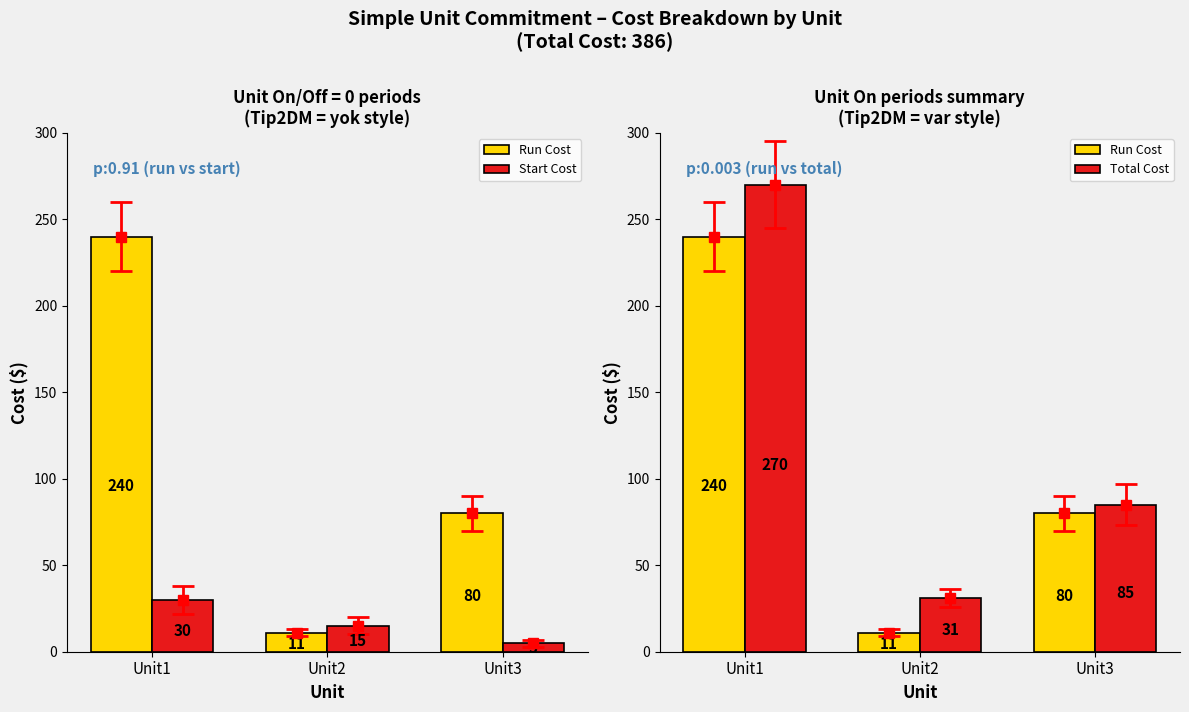

What is the lowest value of the Run Cost series?

11